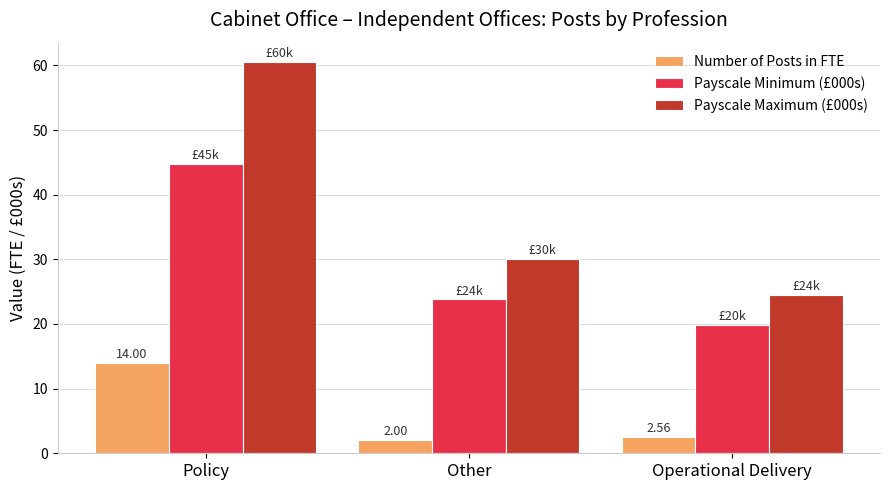

Does the chart contain any negative values?

No